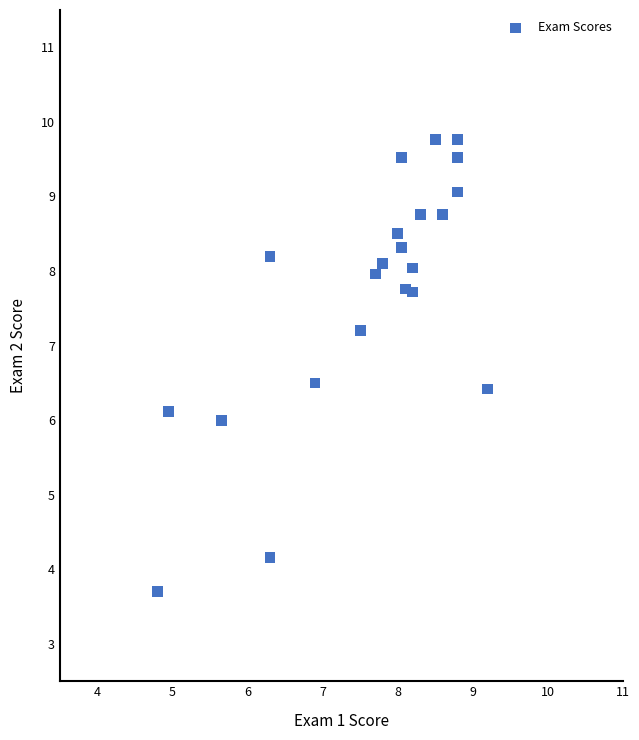

What is the range of Y values (max minus min)?

6.1